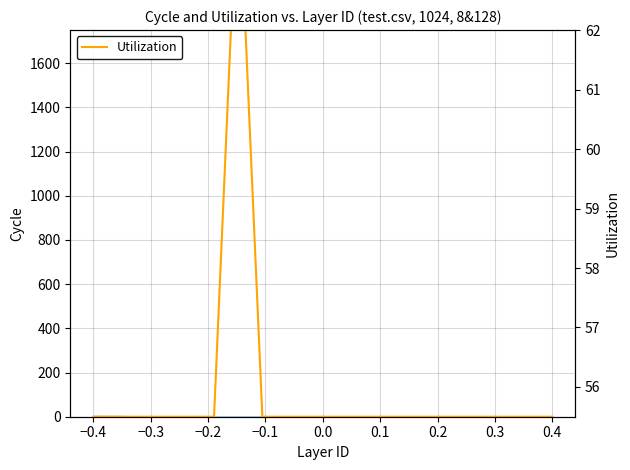

What is the maximum value shown in the chart?

64.8